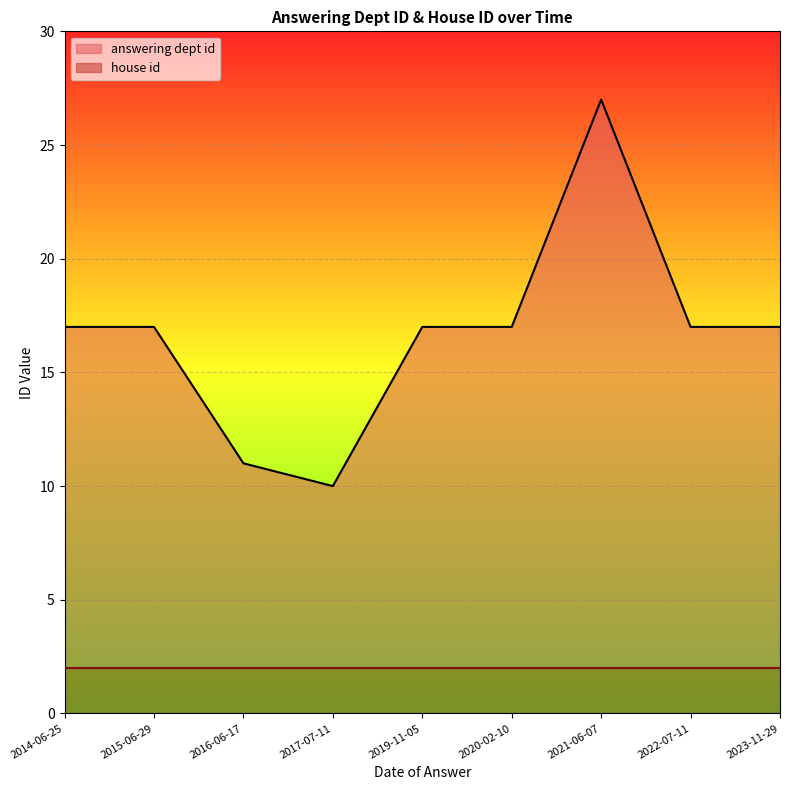

What is the sum of the values at 2015-06-29 and 2019-11-05?

34